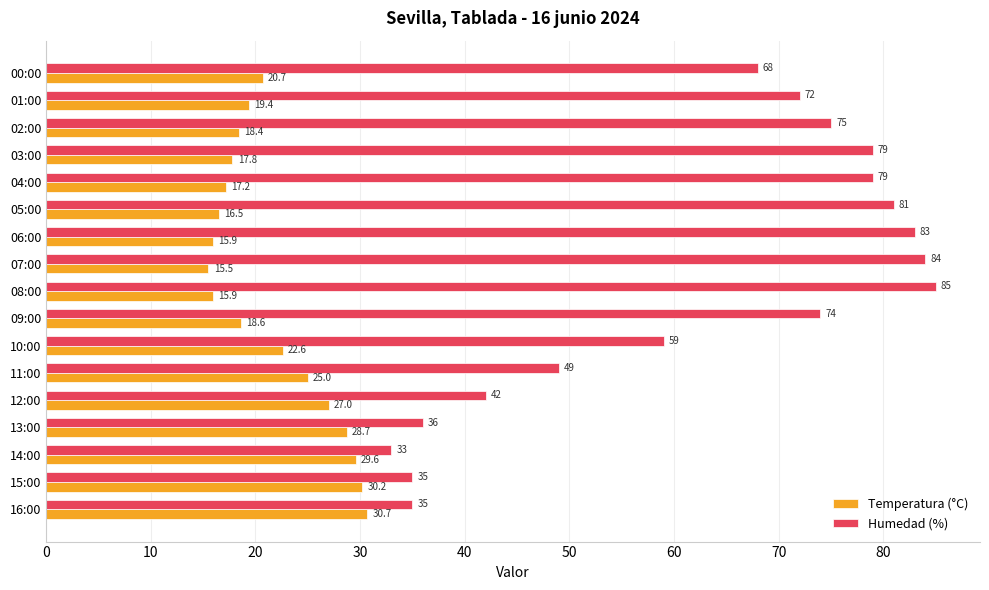

At how many categories does at least one series exceed 29?

17